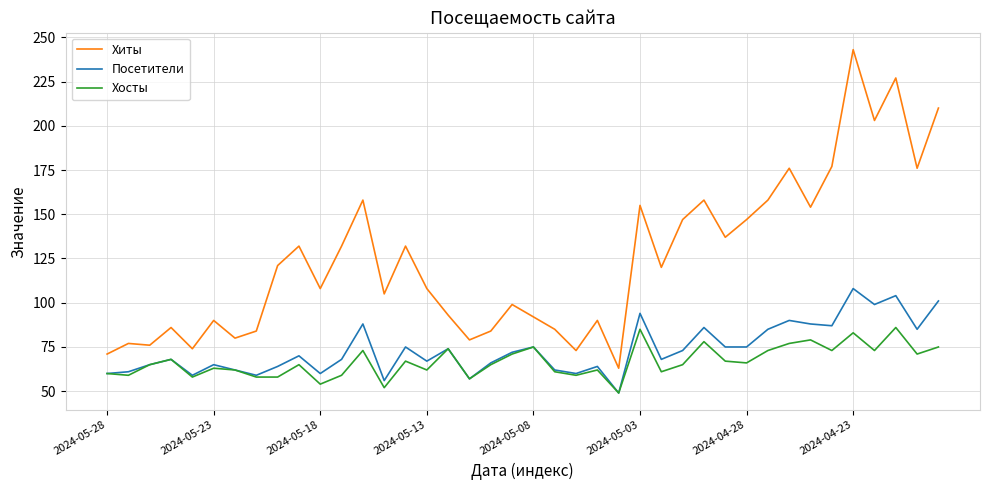

Which series has the largest total across all categories?

Хиты